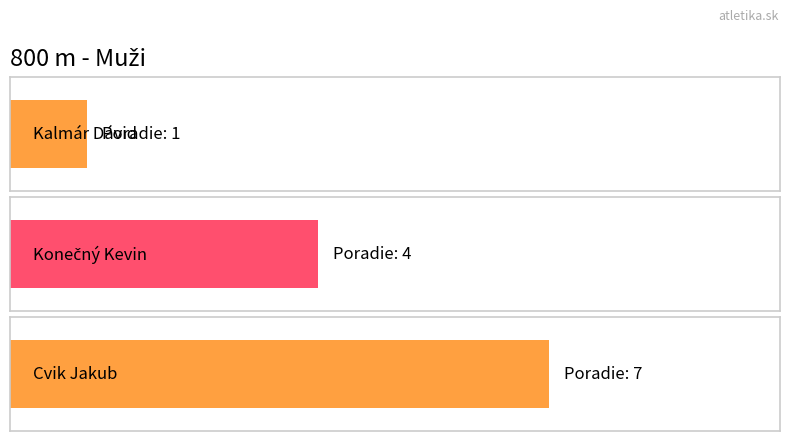

List the labels in order of value, largest first.

Cvik Jakub, Konečný Kevin, Kalmár Dávid